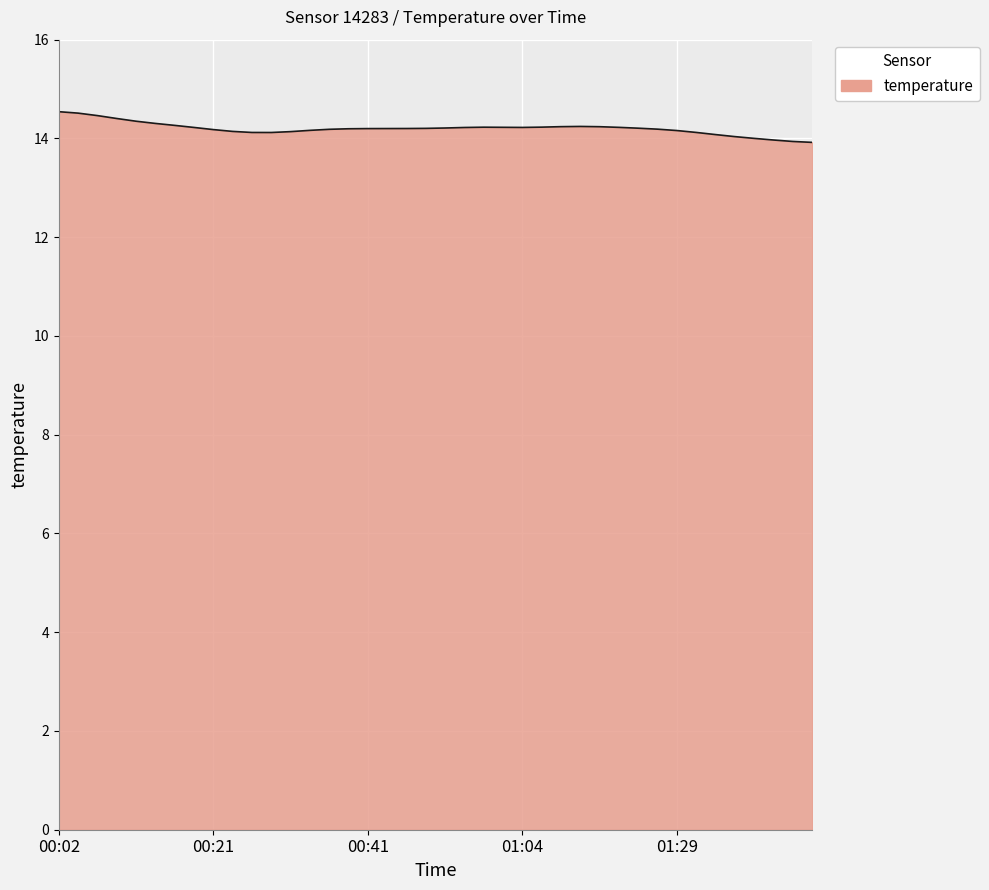

What is the difference between the maximum and minimum values?

0.6